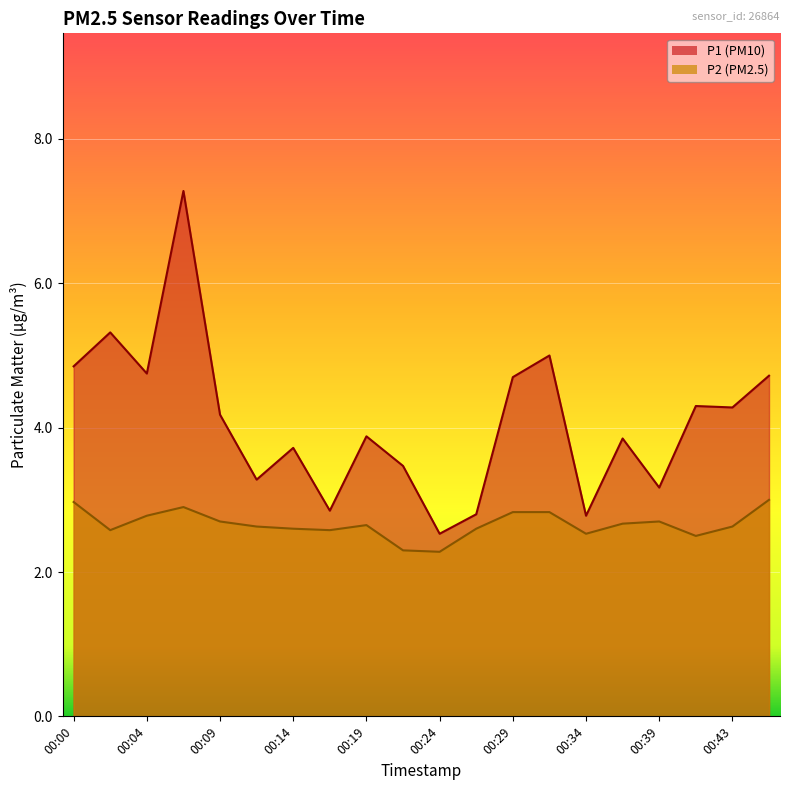

What is the spread (max minus min) of values at 00:46?

1.7